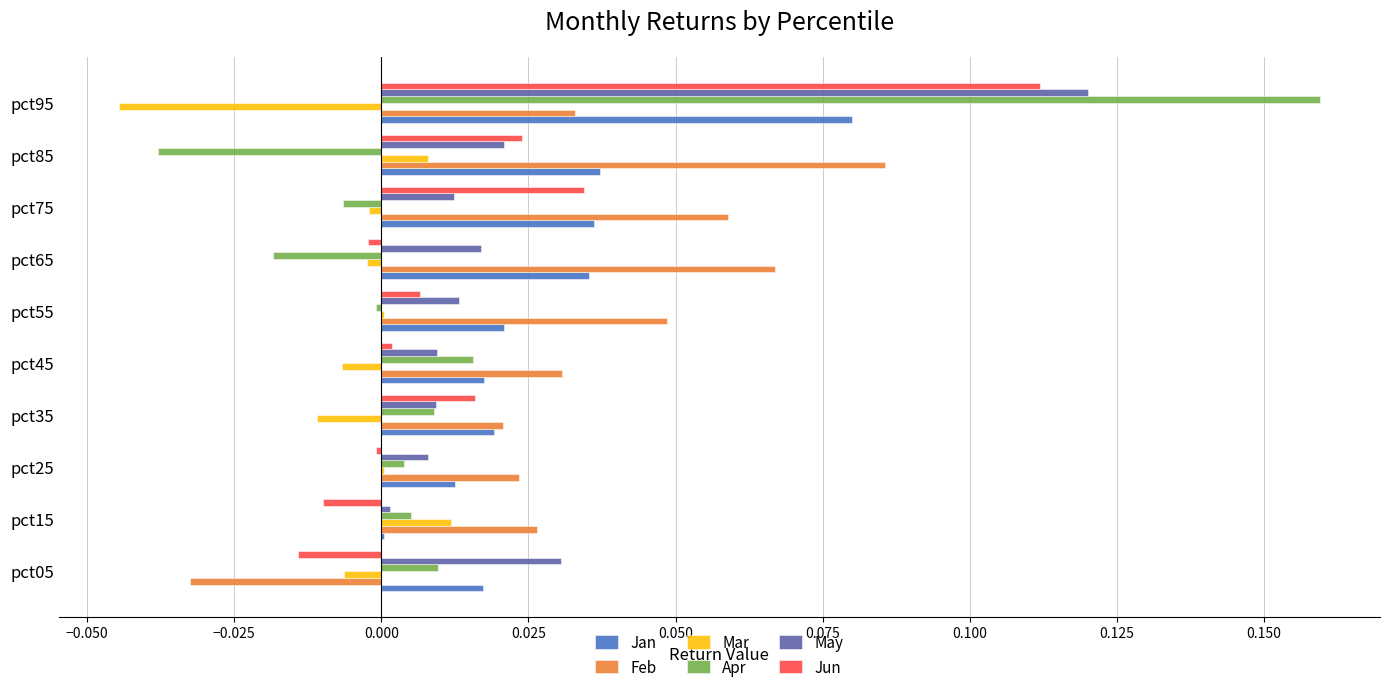

At which label is Jan closest to 0?

pct15